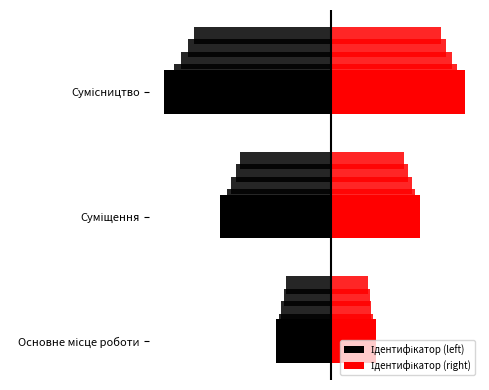

The Ідентифікатор (right) series shows 1.2 at Основне місце роботи. True or false?

True